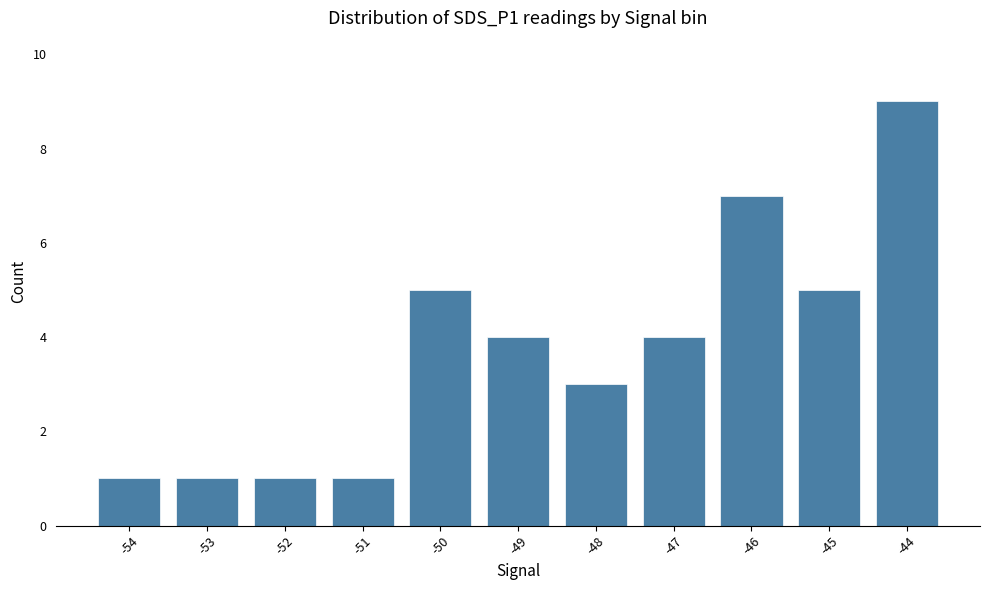

What is the change in value from -51 to -45?

+4